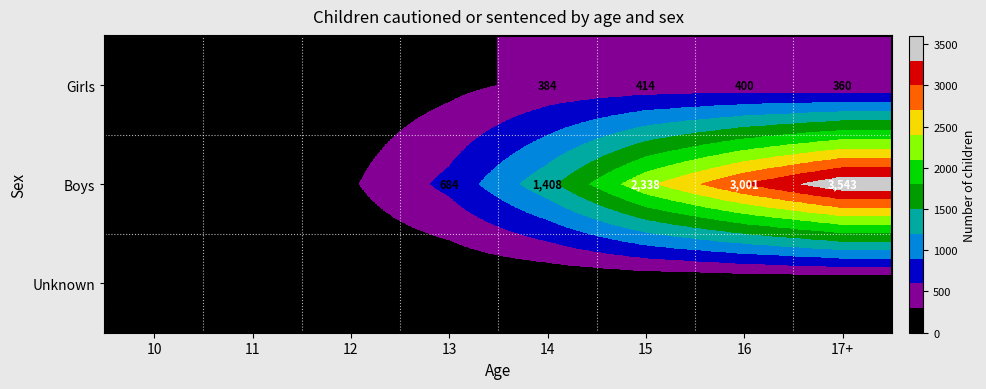

How many categories are shown in the chart?

8